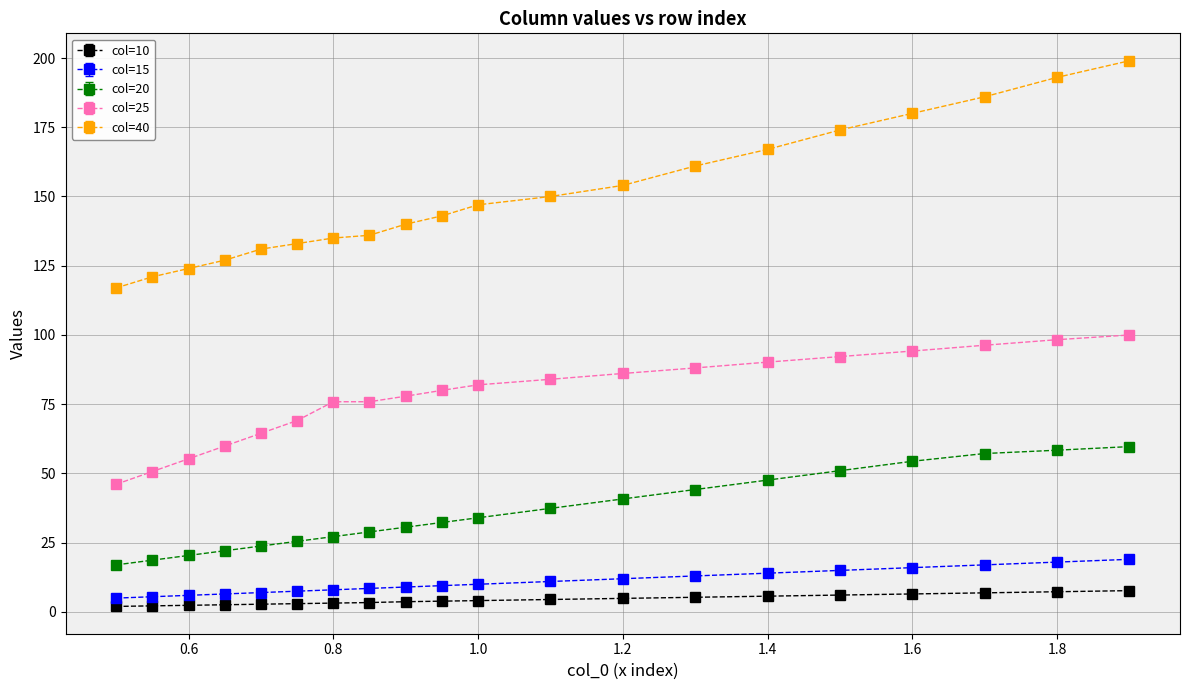

What is the value of the col=15 point at the 10th from the left?

9.5